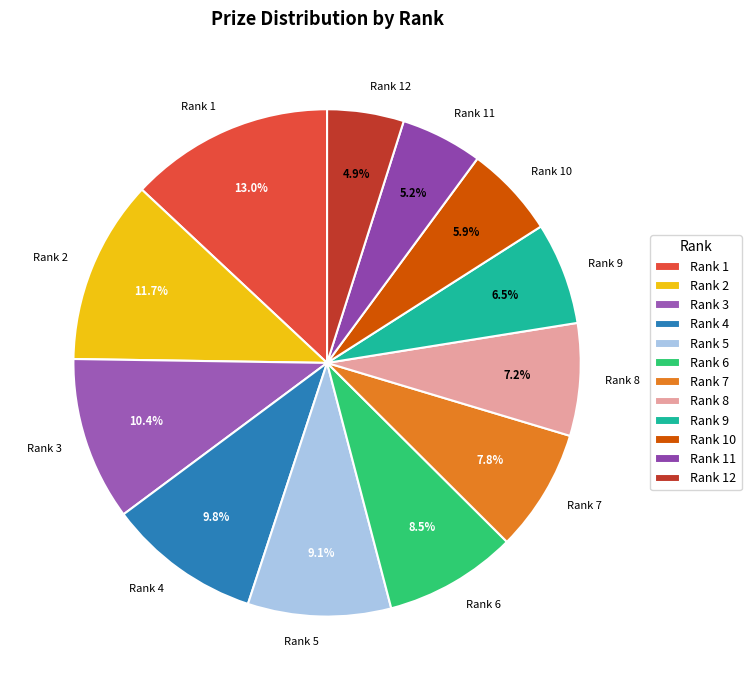

What percentage is NOT represented by Rank 11?

94.8%